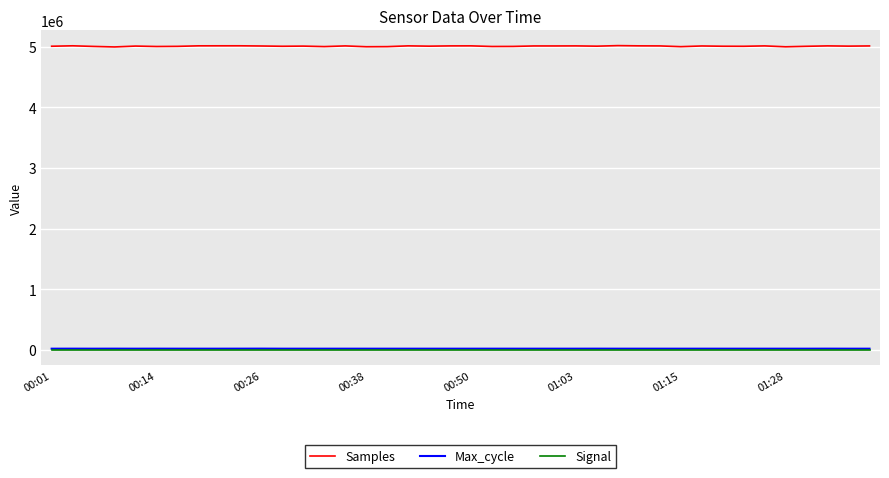

Which series has the largest total across all categories?

Samples